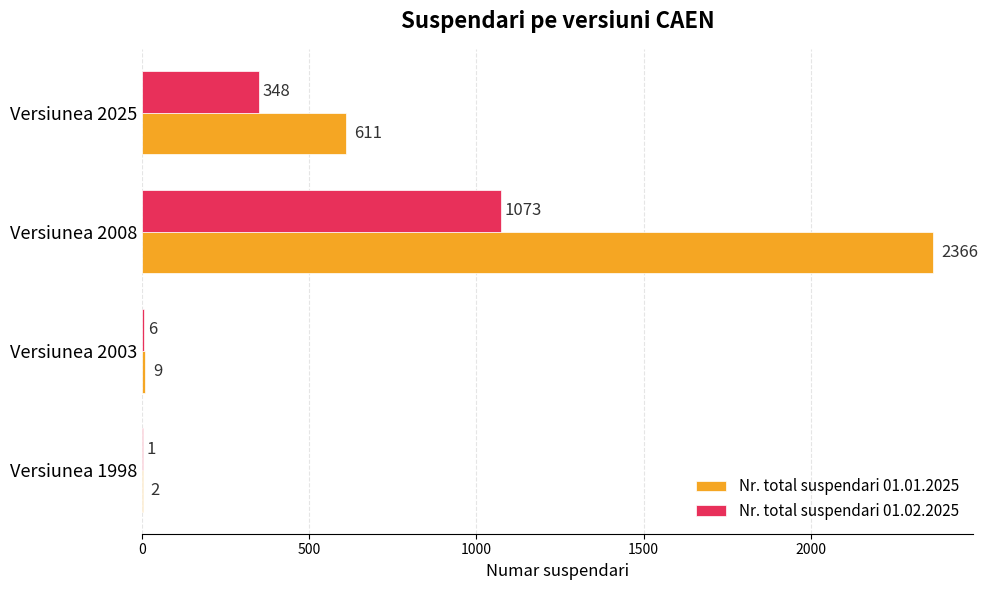

At which label is Nr. total suspendari 01.02.2025 closest to 537?

Versiunea 2025